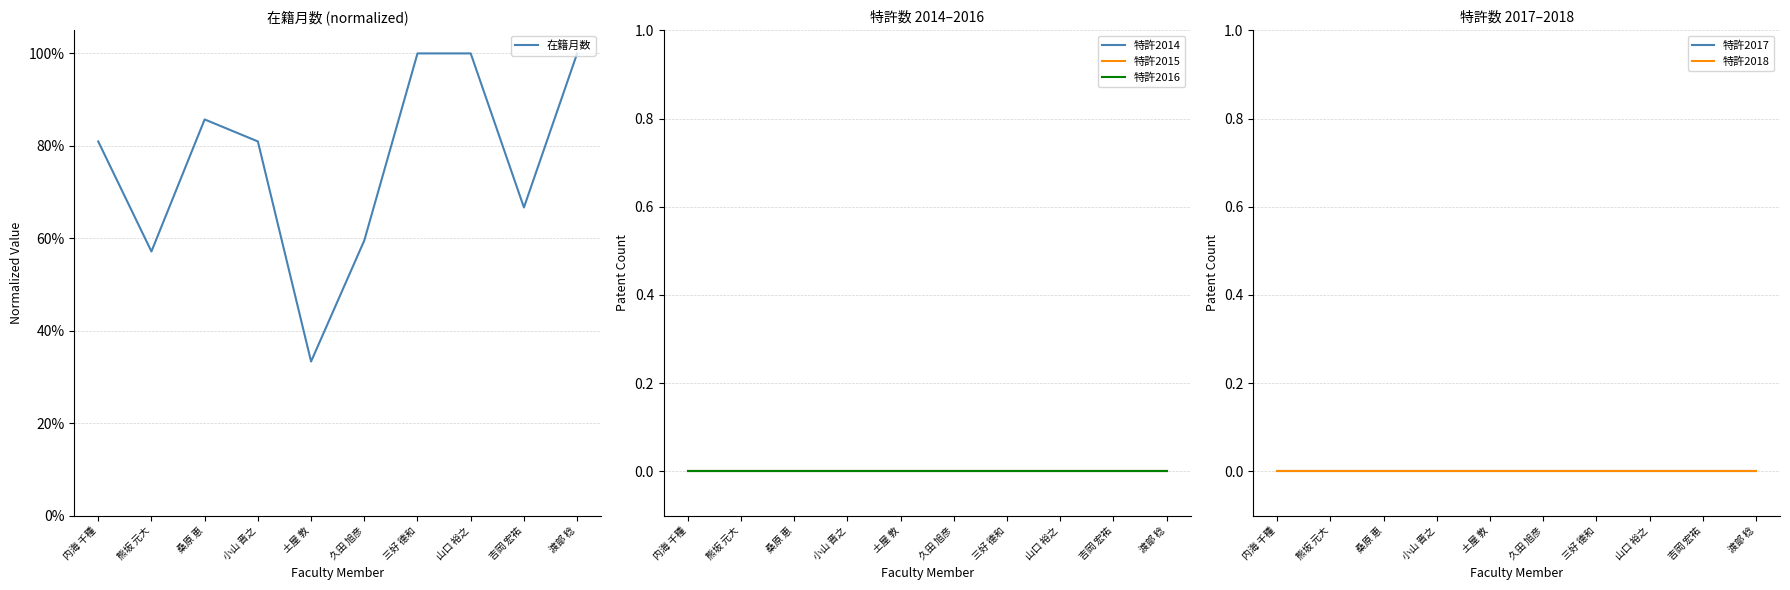

Between 桑原 恵 and 熊坂 元大, which is larger?

桑原 恵